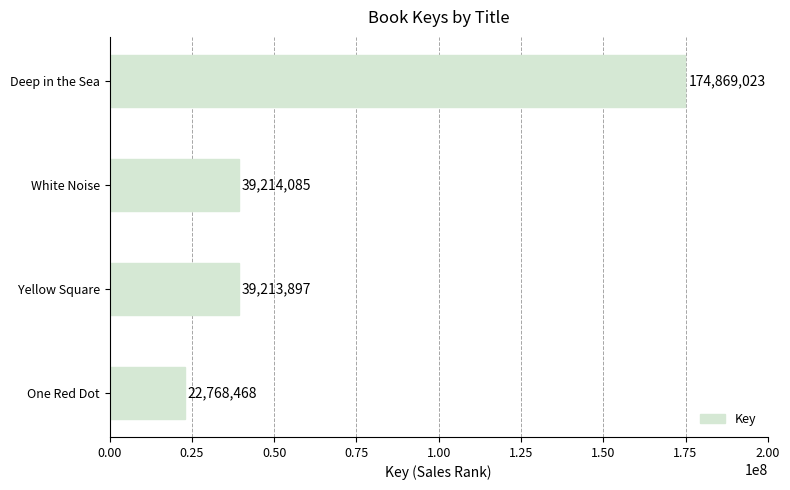

Reading top to bottom, extract all data points from this chart.

174869023	39214085	39213897	22768468